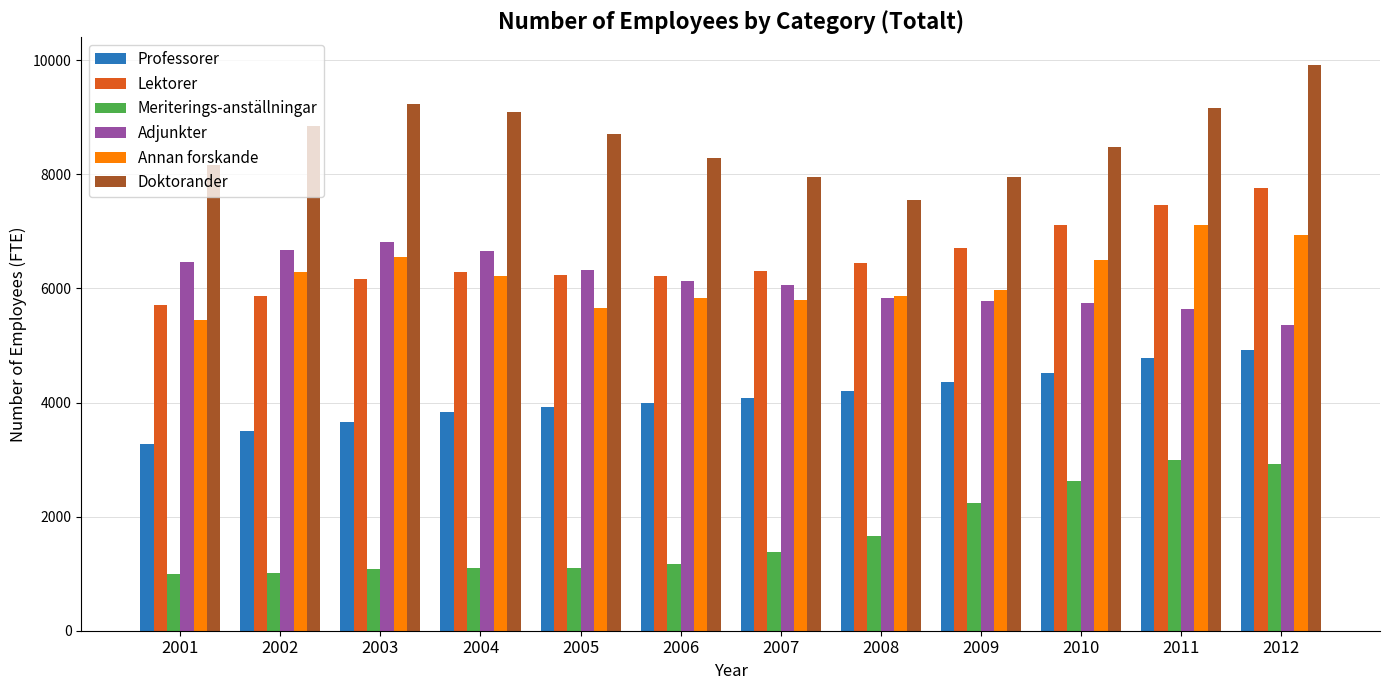

Which series has the widest spread of values?

Doktorander